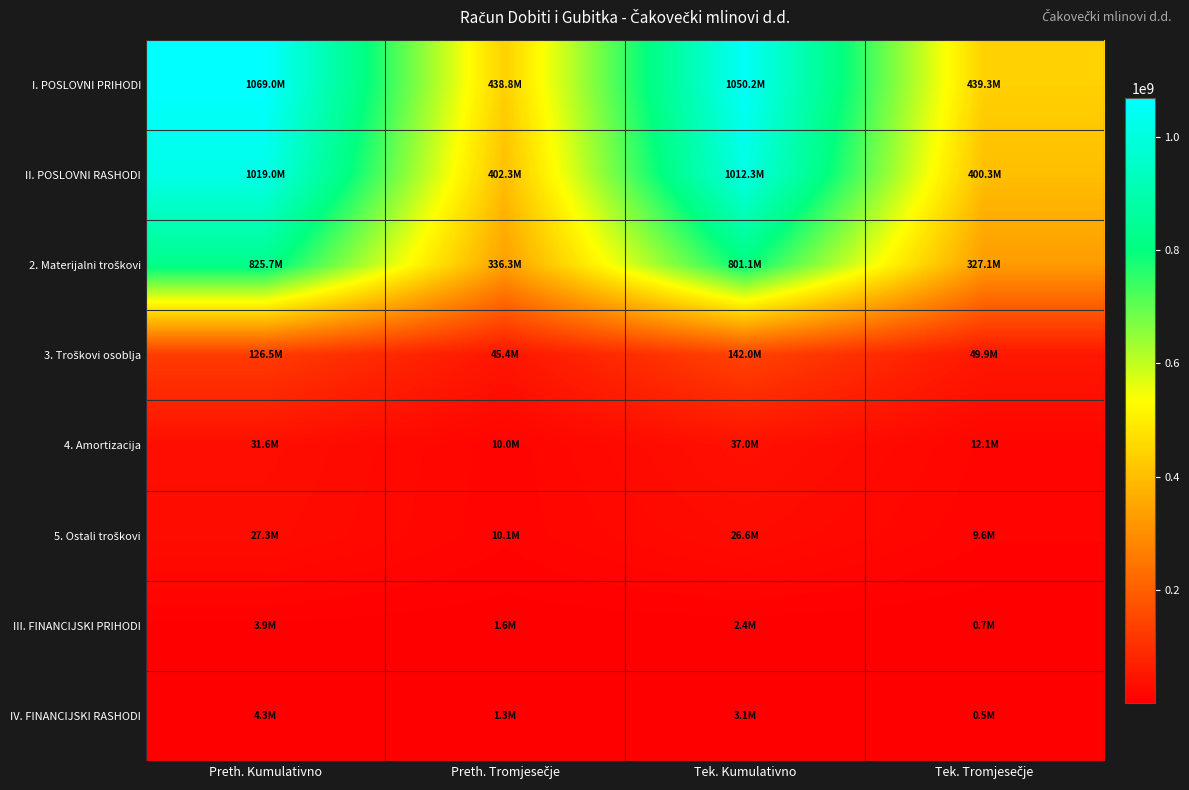

How many data points does each series have?

4